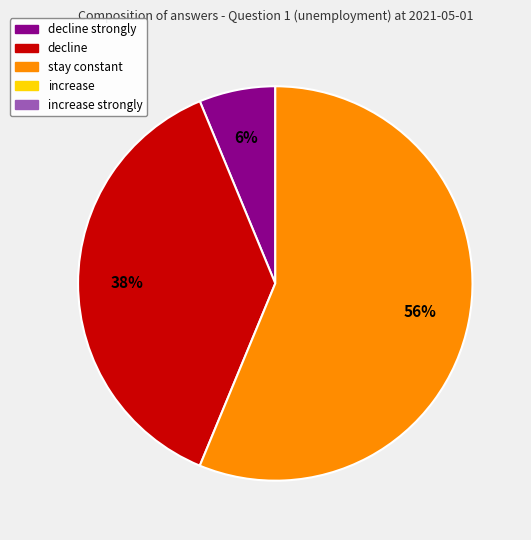

To the nearest percent, what is the average slice percentage?

33%